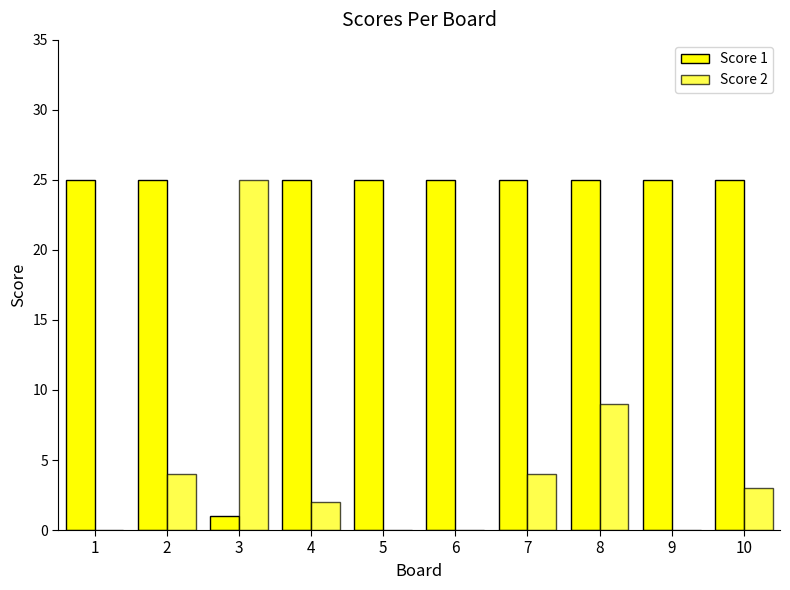

How many categories are shown in the chart?

10